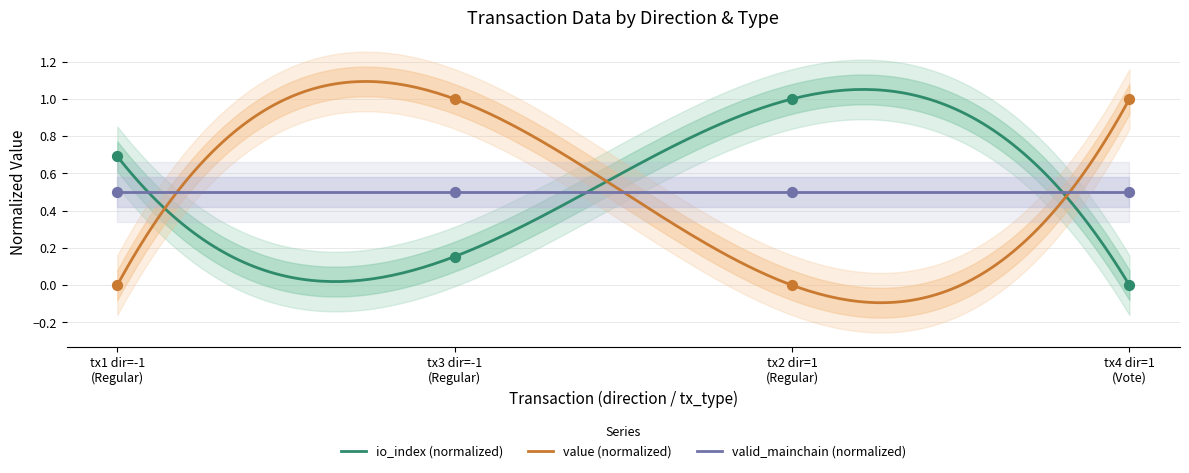

At which category is the sum across all series the highest?

tx3 dir=-1 (Regular)